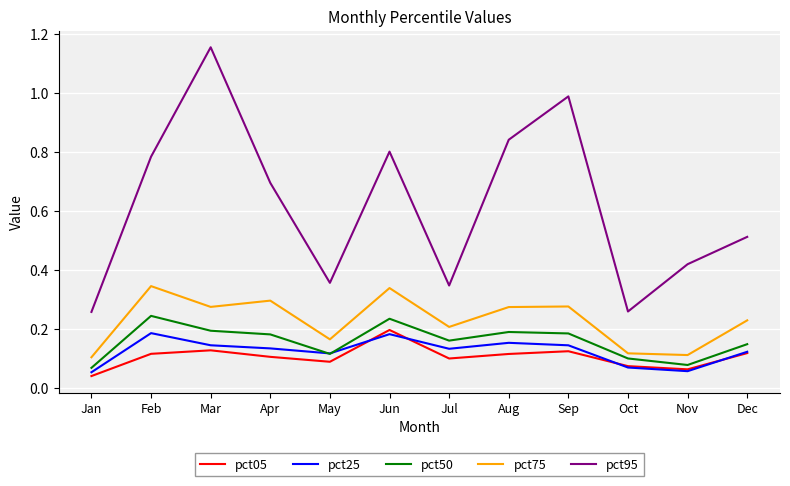

Which series has the largest range (max minus min)?

pct95